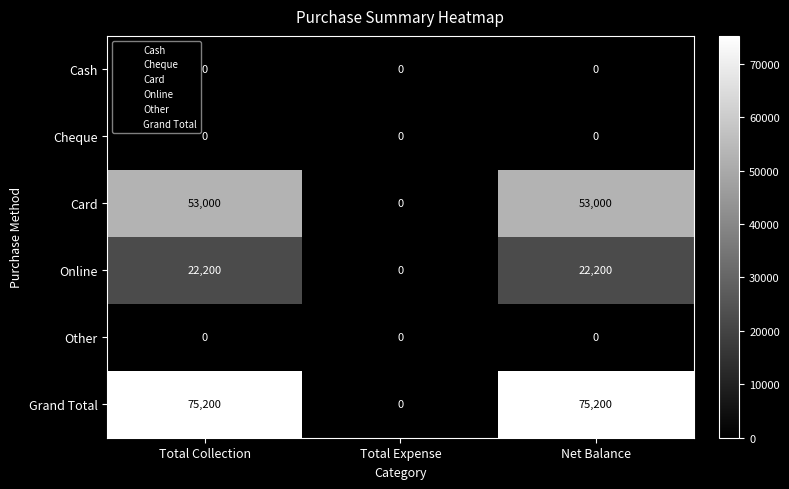

What is the maximum value for Grand Total?

75200